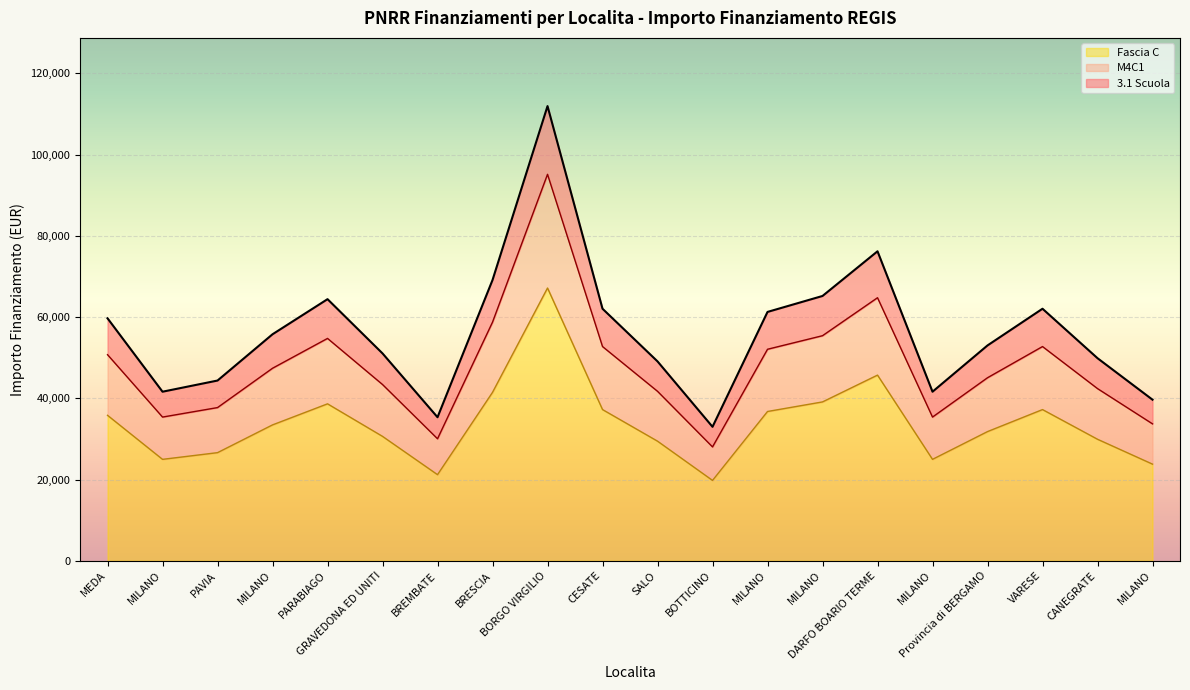

Reading left to right, list all the values displayed in this chart.

3.1 Scuola: 59706.2	41637.2	44386.8	55778.1	64419.8	51064.5	35352.3	69133.5	111949.1	62063.0	49100.5	32995.5	61277.4	65205.4	76203.9	41637.2	53028.5	62063.0	49886.1	39673.2
M4C1: 50750.3	35391.6	37728.8	47411.4	54756.9	43404.8	30049.5	58763.4	95156.7	52753.6	41735.4	28046.2	52085.8	55424.6	64773.3	35391.6	45074.2	52753.6	42403.2	33722.2
Fascia C: 35823.7	24982.3	26632.1	33466.9	38651.9	30638.7	21211.4	41480.1	67169.5	37237.8	29460.3	19797.3	36766.4	39123.3	45722.4	24982.3	31817.1	37237.8	29931.7	23803.9